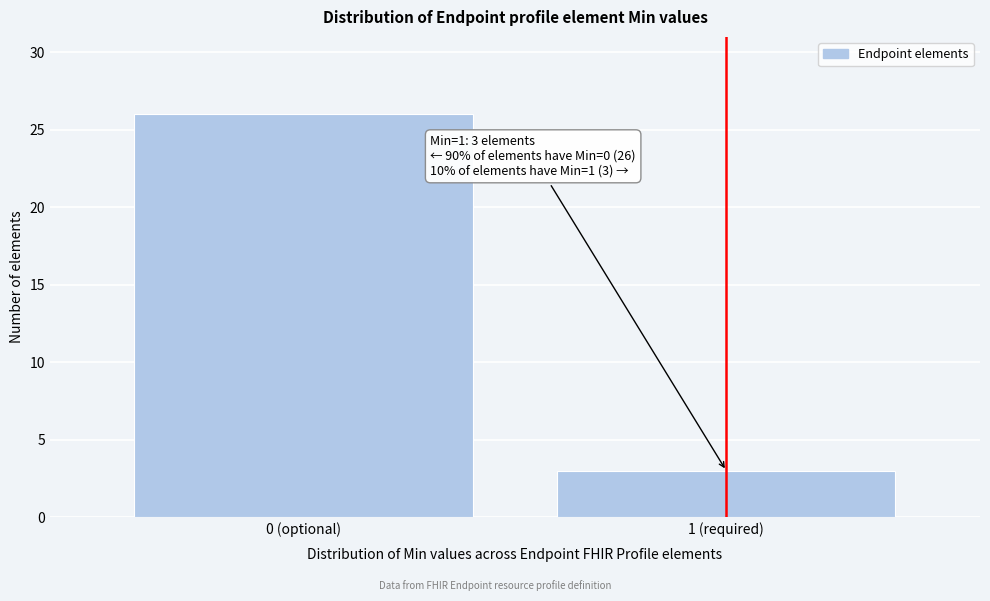

Reading right to left, list all the values displayed in this chart.

3	26